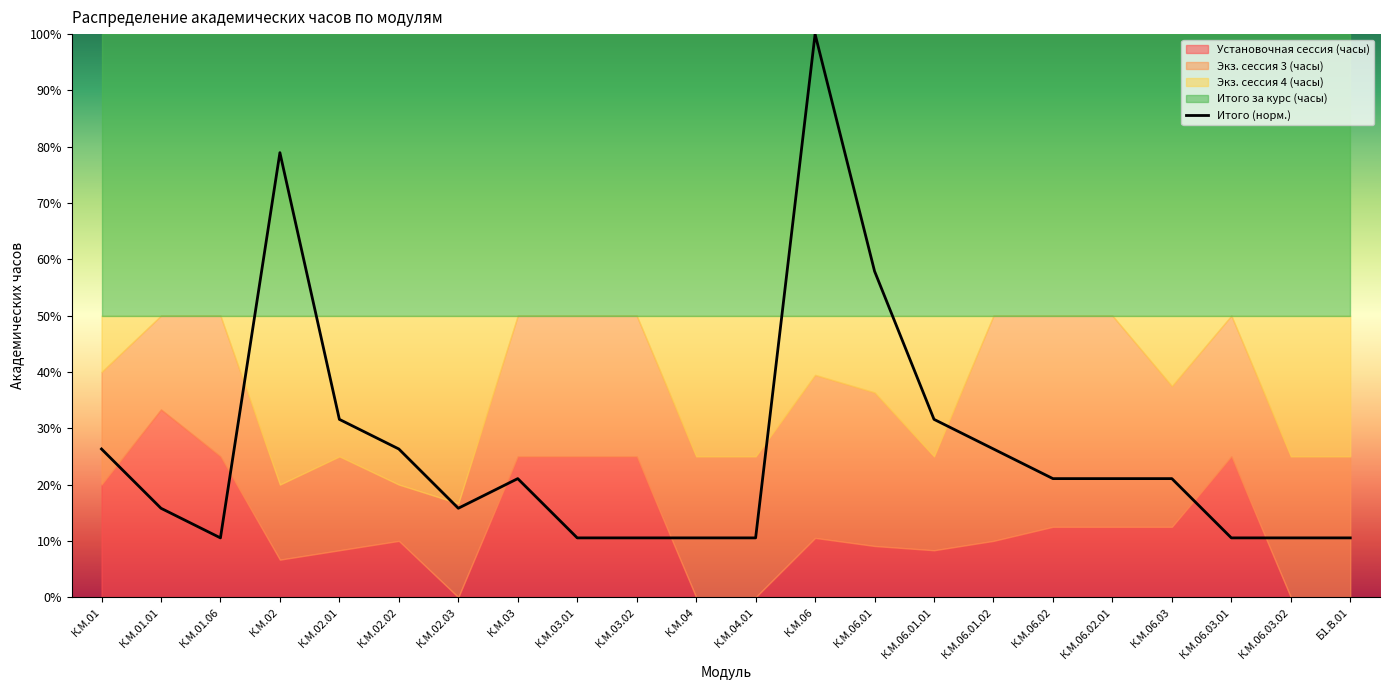

List the labels in order of value, largest first.

К.М.06, К.М.02, К.М.06.01, К.М.02.01, К.М.06.01.01, К.М.01, К.М.02.02, К.М.06.01.02, К.М.03, К.М.06.02, К.М.06.02.01, К.М.06.03, К.М.01.01, К.М.02.03, К.М.01.06, К.М.03.01, К.М.03.02, К.М.04, К.М.04.01, К.М.06.03.01, К.М.06.03.02, Б1.В.01